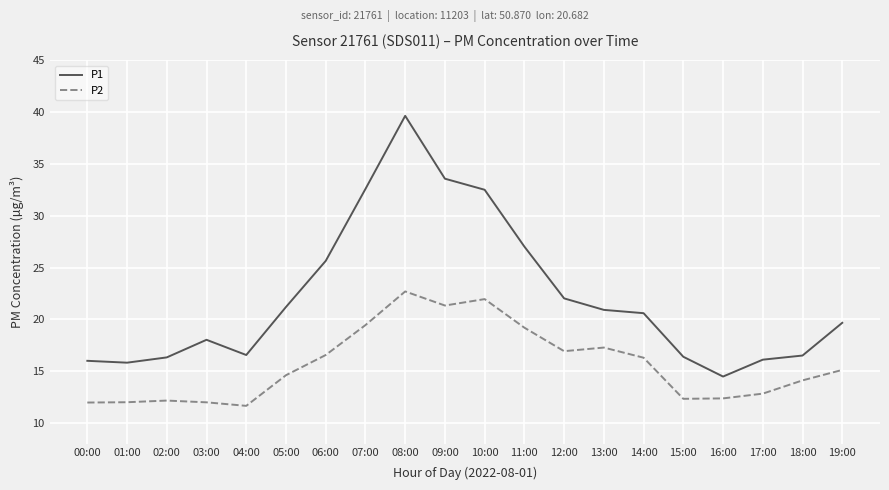

True or false: P2 and P1 intersect in this chart.

False